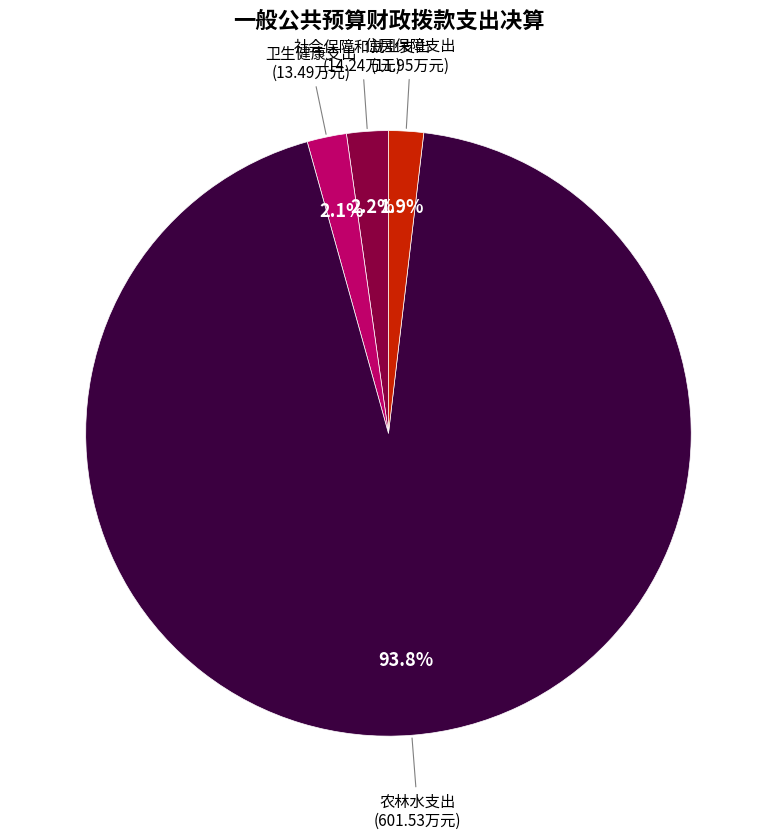

Does any single category account for the majority?

Yes